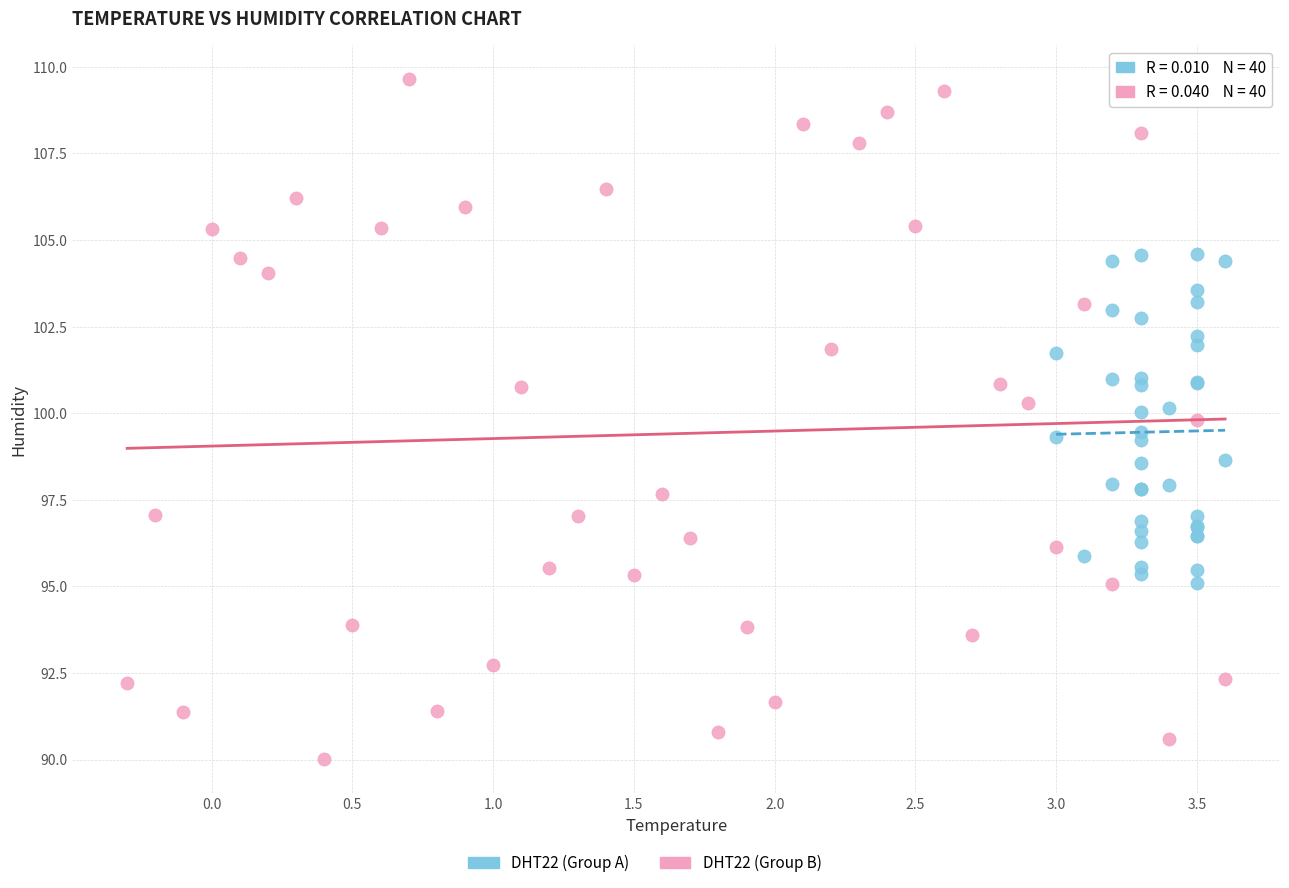

Which series has the widest spread of Y values?

DHT22 (Group B)